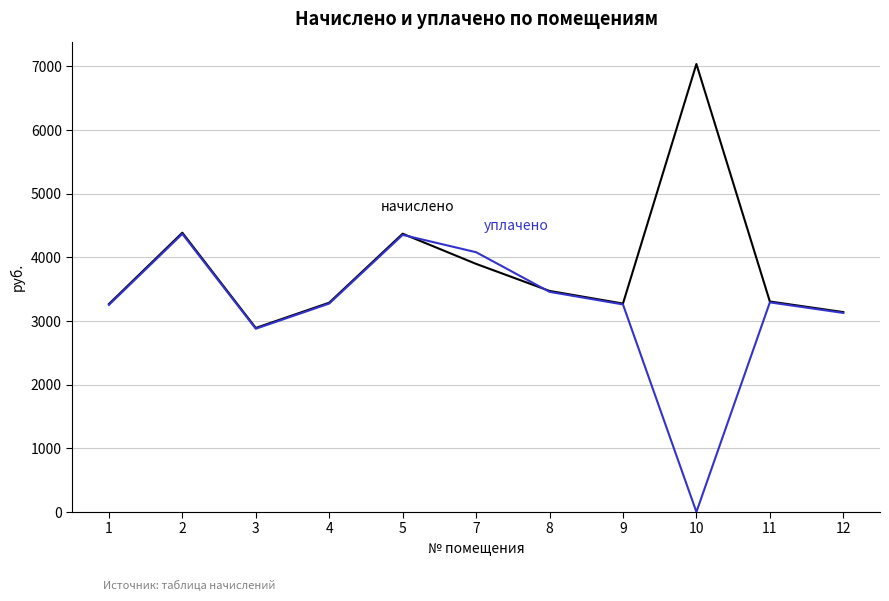

What is the total value across all series at 5?

8722.5